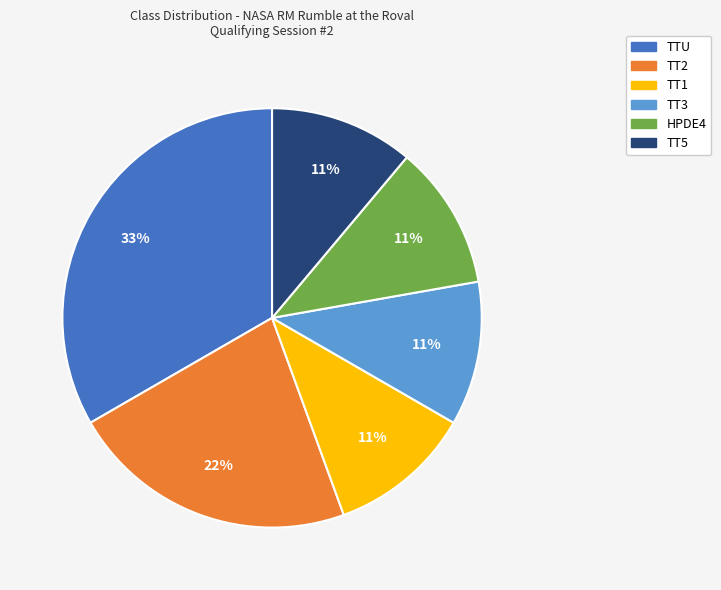

Which category has the biggest portion of the pie?

TTU